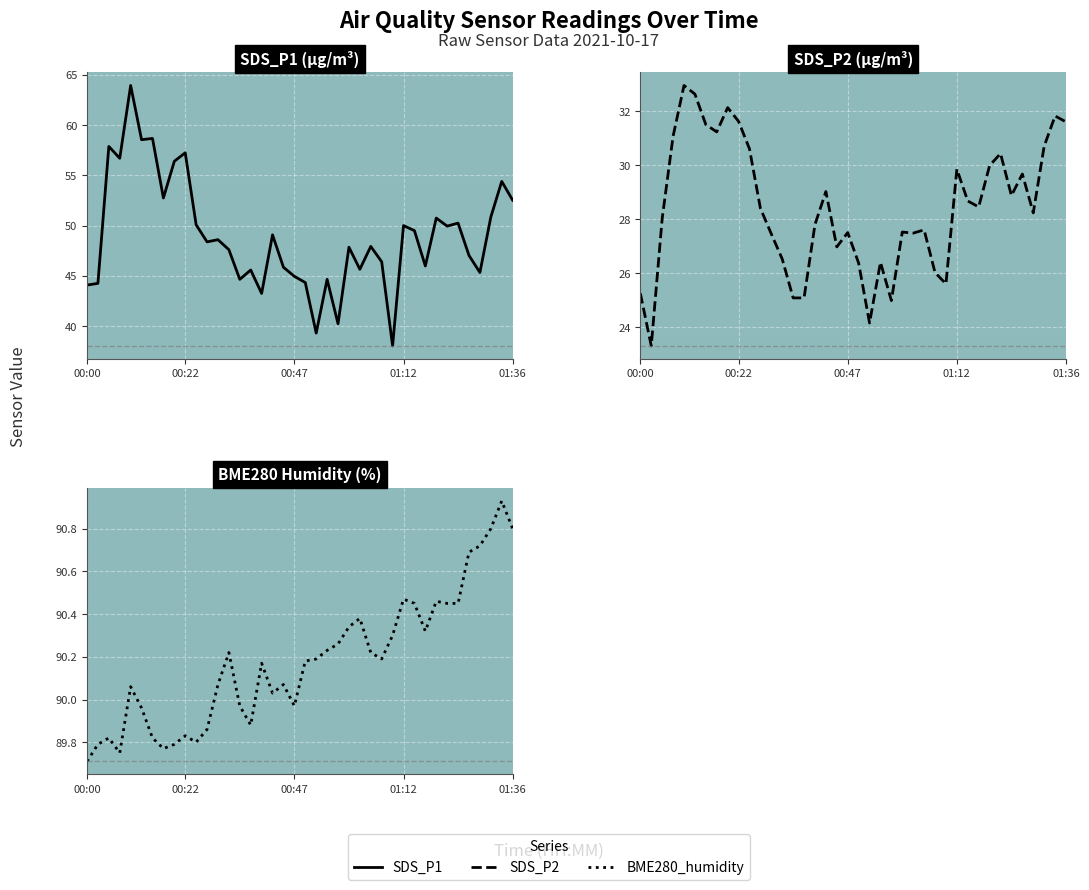

What is the maximum value for SDS_P2?

33.0